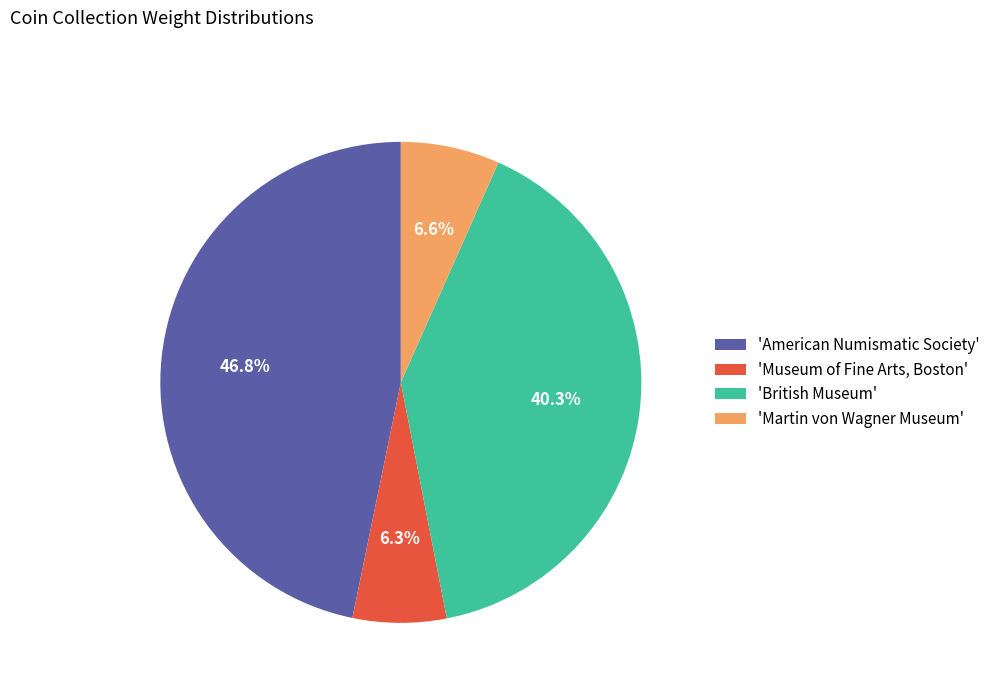

Rank the categories by value from lowest to highest.

'Museum of Fine Arts, Boston', 'Martin von Wagner Museum', 'British Museum', 'American Numismatic Society'